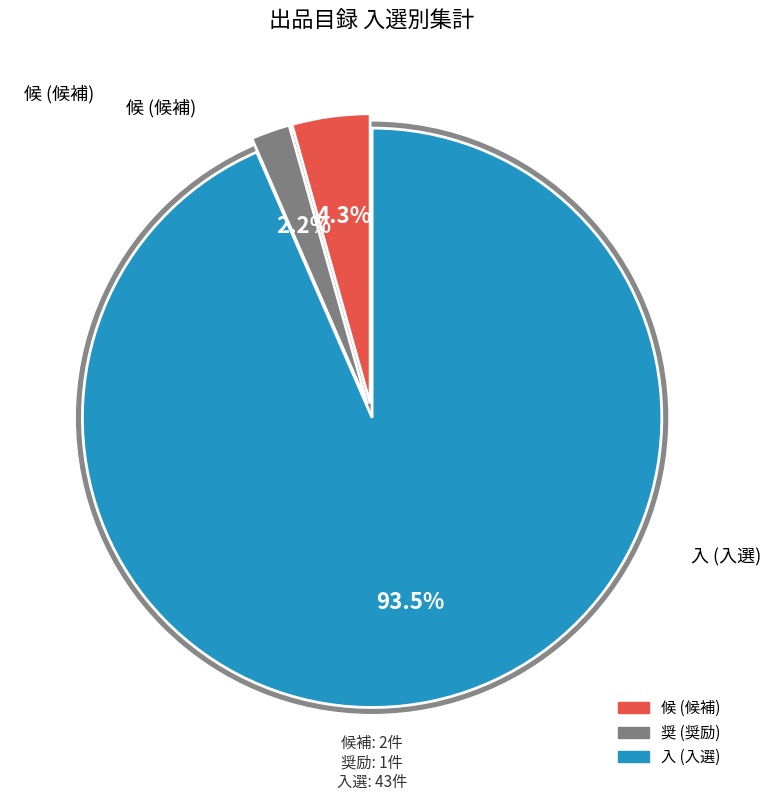

What percentage is the 入 slice, to the nearest percent?

93%